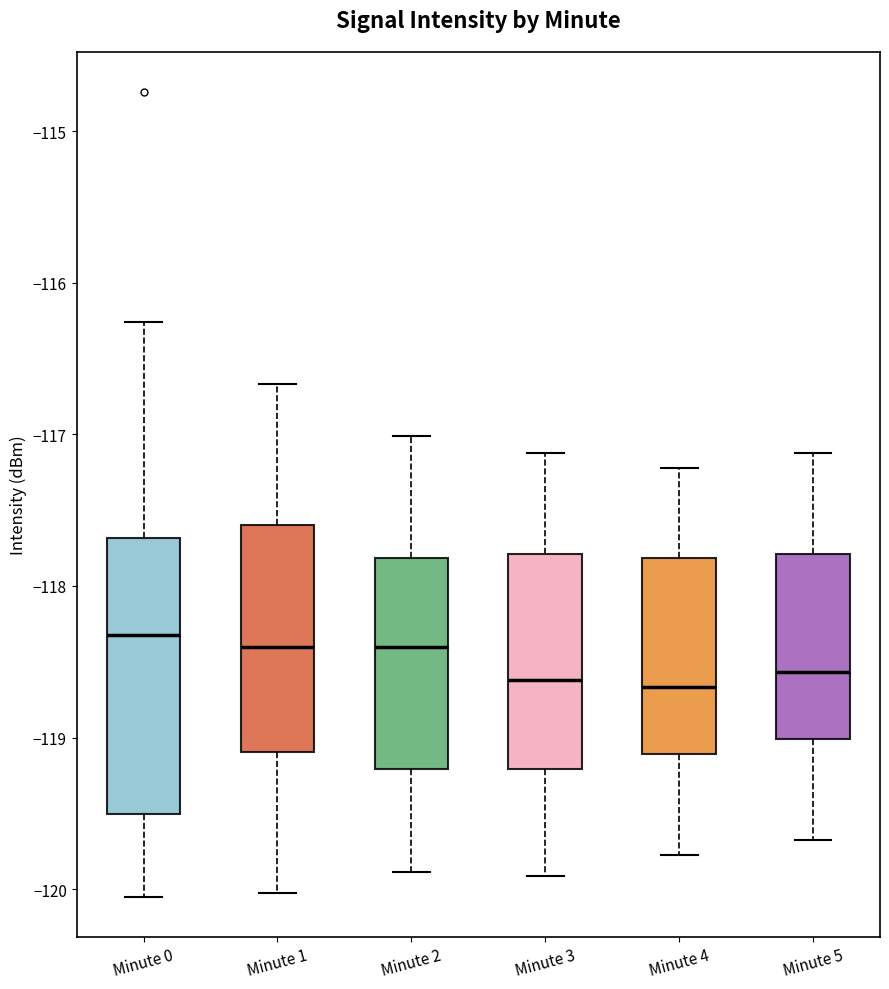

Reading left to right, transcribe this box plot: for each box, give where its median line is, the range the box spans, and where its two whiskers end, as read against the y-axis. The values are not printed on the chart, so give them approximately, as read against the axis.

Minute 0: median -118.3, box -119.5 to -117.7, whiskers -120.1 to -116.3
Minute 1: median -118.4, box -119.1 to -117.6, whiskers -120.0 to -116.7
Minute 2: median -118.4, box -119.2 to -117.8, whiskers -119.9 to -117.0
Minute 3: median -118.6, box -119.2 to -117.8, whiskers -119.9 to -117.1
Minute 4: median -118.7, box -119.1 to -117.8, whiskers -119.8 to -117.2
Minute 5: median -118.6, box -119.0 to -117.8, whiskers -119.7 to -117.1